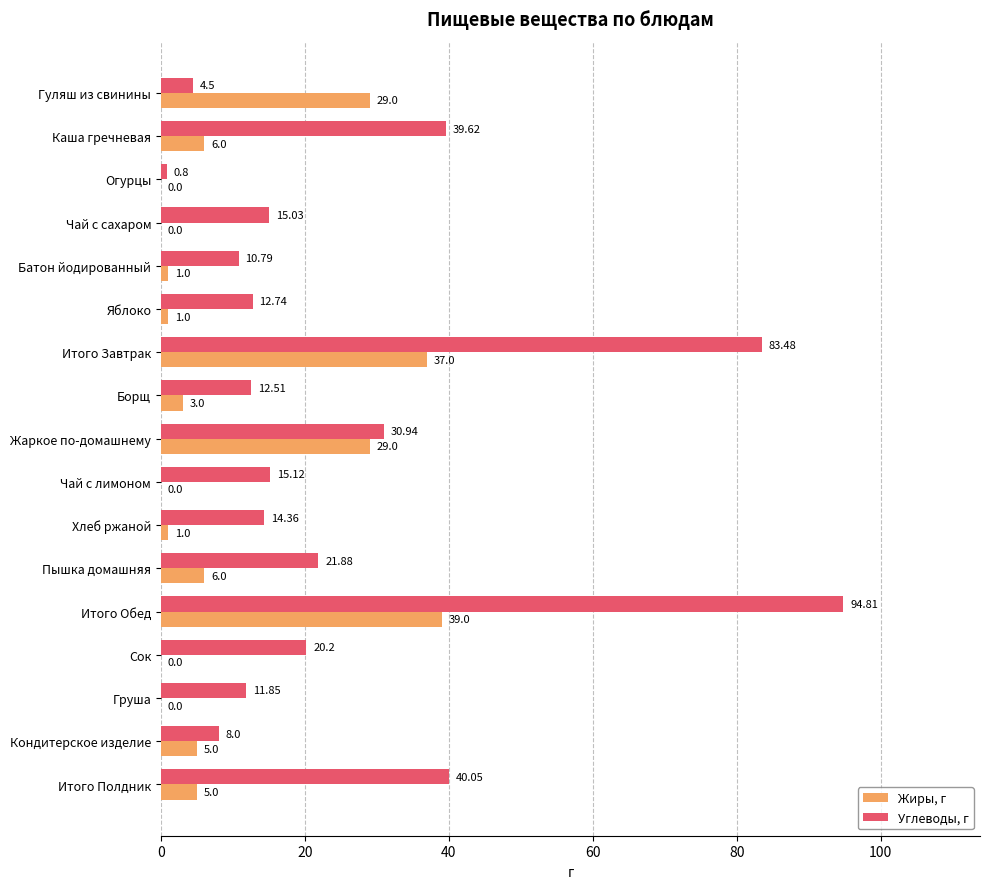

Is the value of Углеводы, г at Жаркое по-домашнему greater than the value of Жиры, г at Гуляш из свинины?

Yes